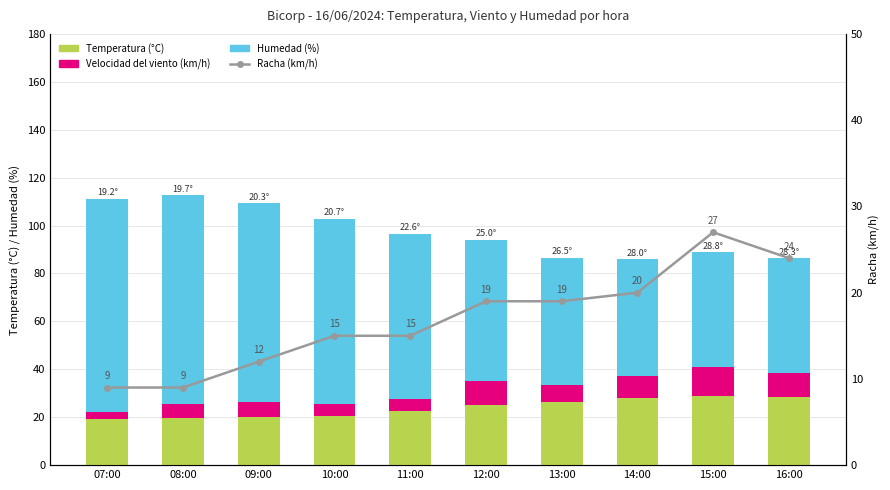

At which label does Temperatura (°C) first exceed 25?

13:00